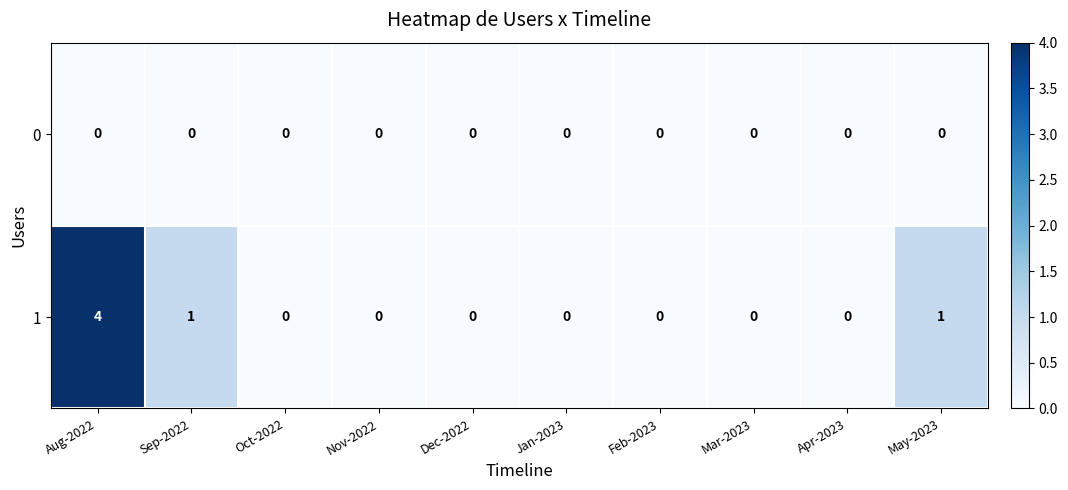

Reading right to left, list all the values displayed in this chart.

0: 0	0	0	0	0	0	0	0	0	0
1: 1	0	0	0	0	0	0	0	1	4